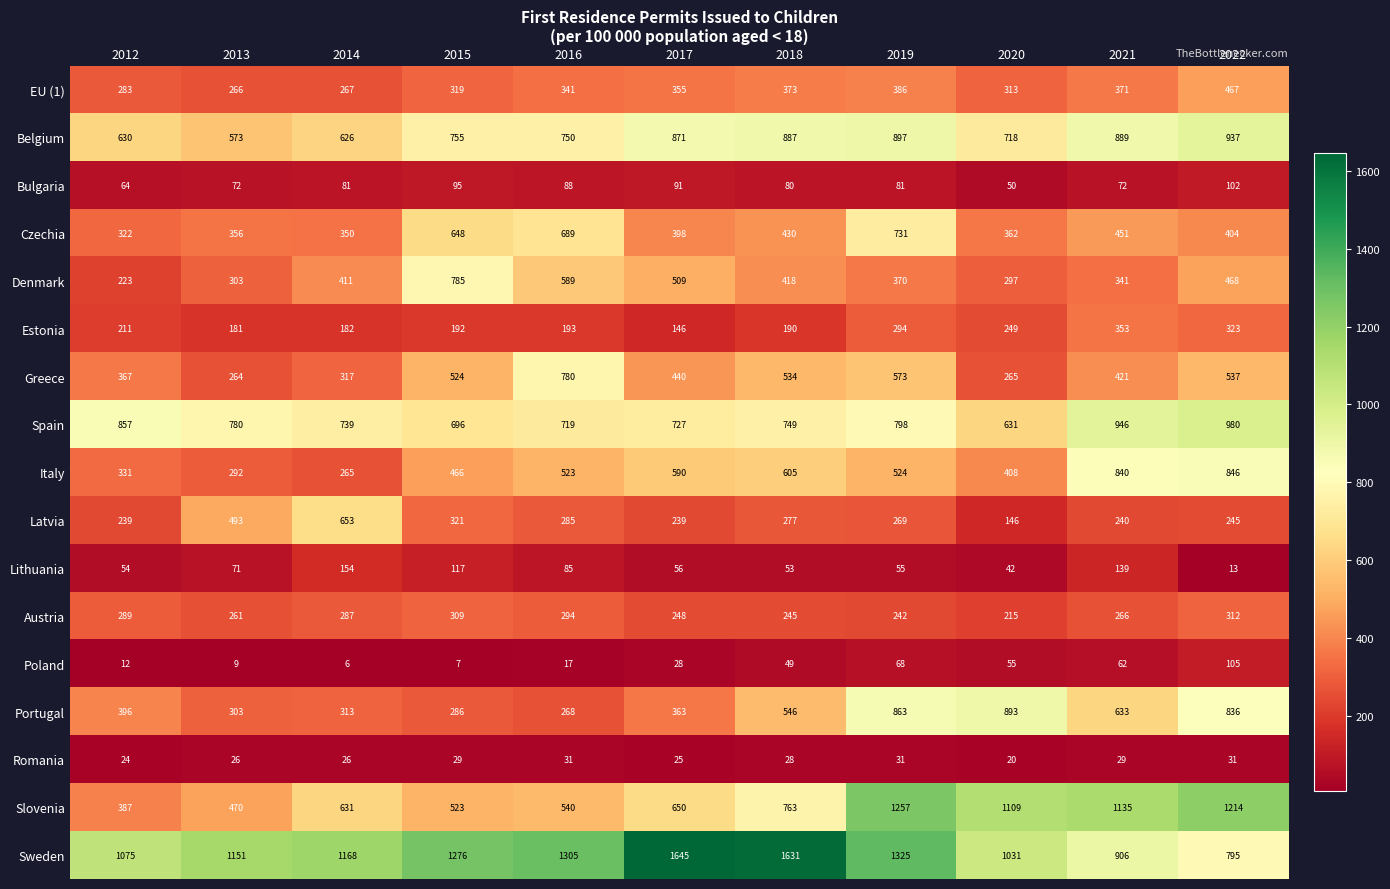

Which series has the widest spread of values?

Slovenia